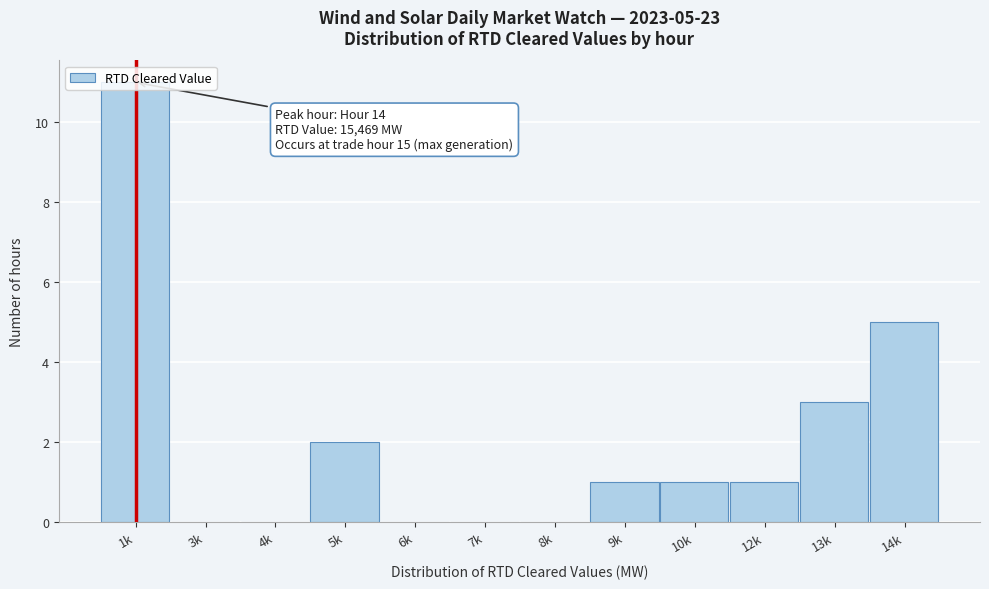

What is the sum of all values?

24